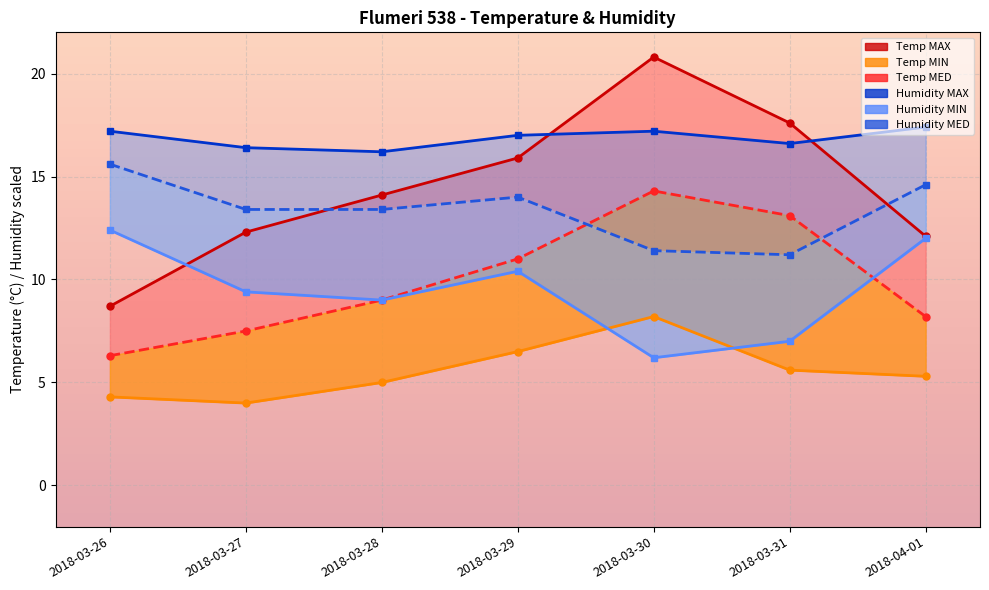

What is the sum of the Humidity MIN values at 2018-03-29 and 2018-03-31?

17.4